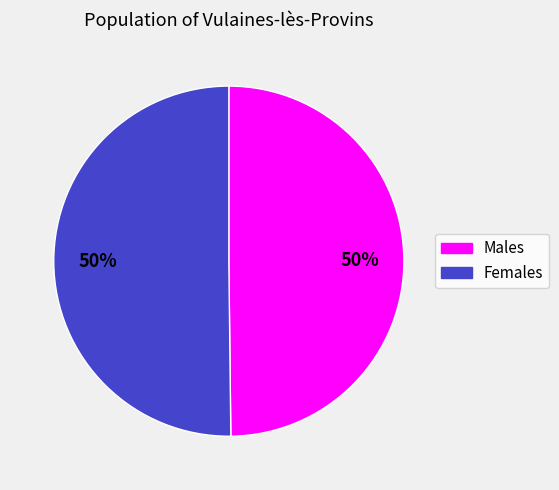

To the nearest percent, what is the combined percentage of Males and Females?

100%